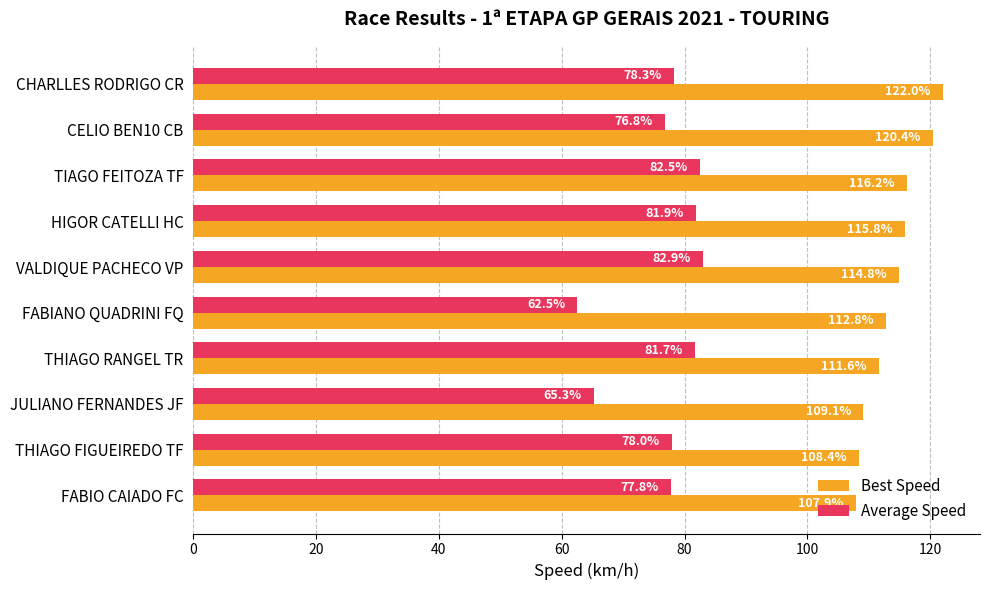

What is the difference between the maximum and second lowest values in the Average Speed series?

17.7